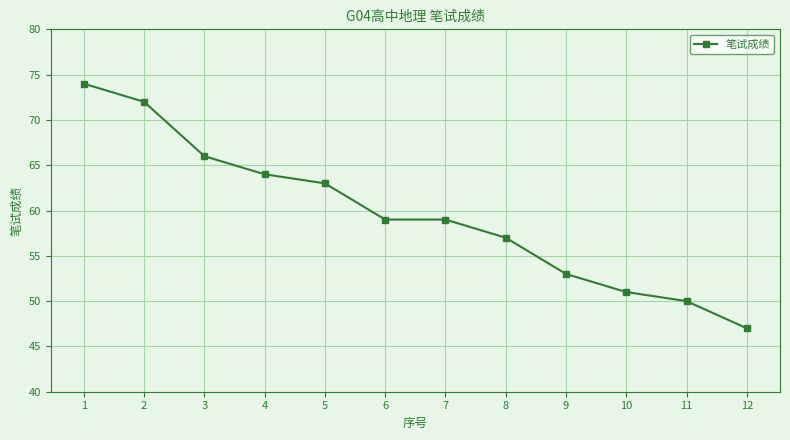

The chart shows a value of 59 at 7. True or false?

True